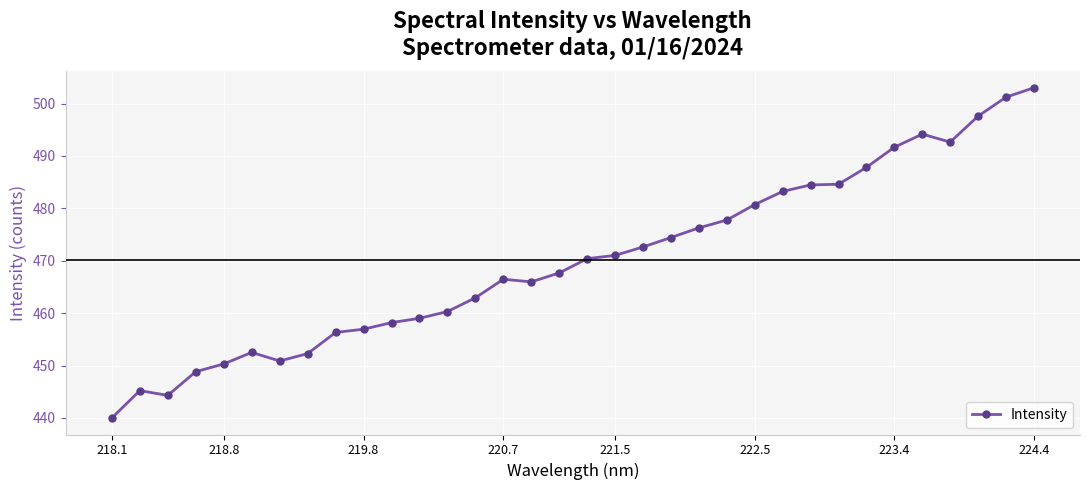

True or false: there are more than 2 points higher than both neighbors.

True